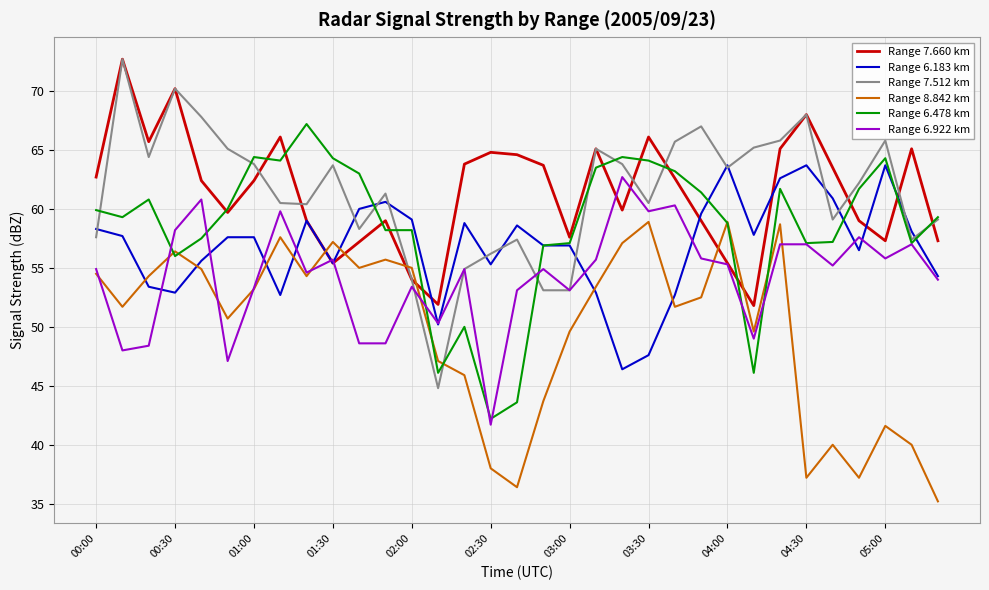

Which series has the largest range (max minus min)?

Range 7.512 km